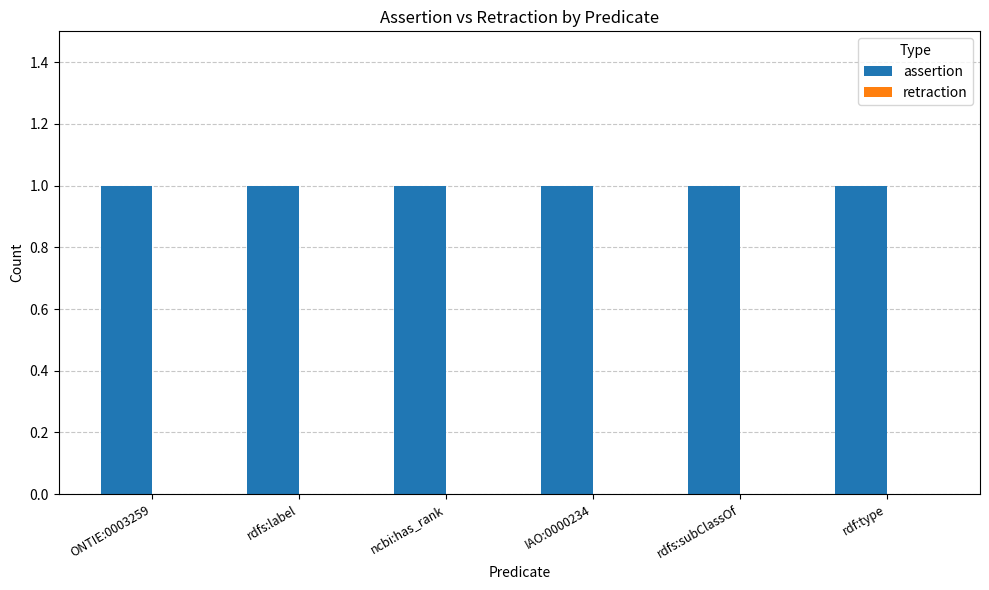

Where is retraction nearest to the value 0?

ONTIE:0003259